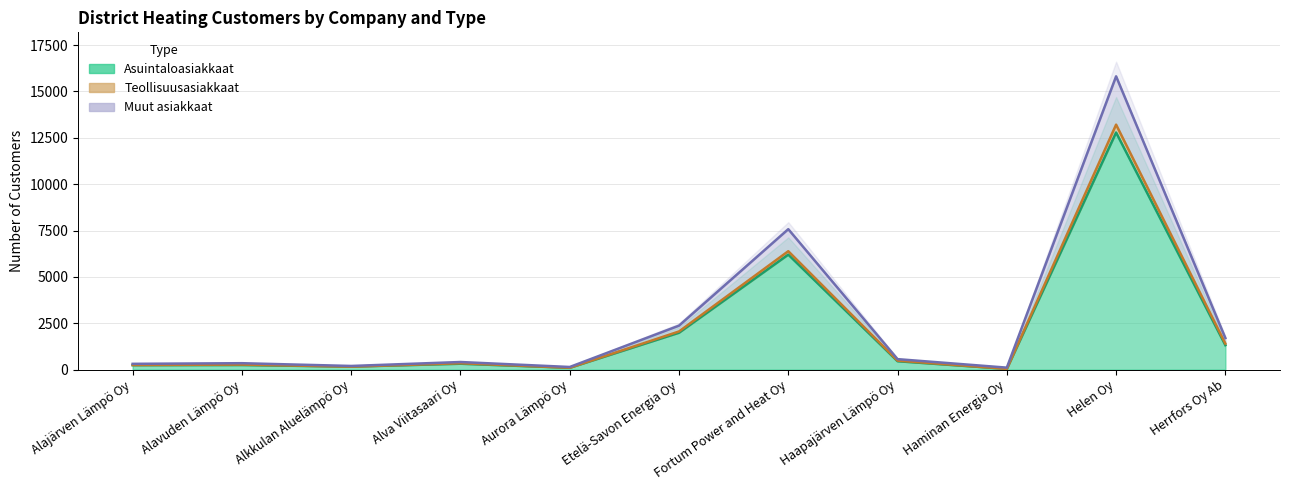

What is the spread (max minus min) of values at Alavuden Lämpö Oy?

98